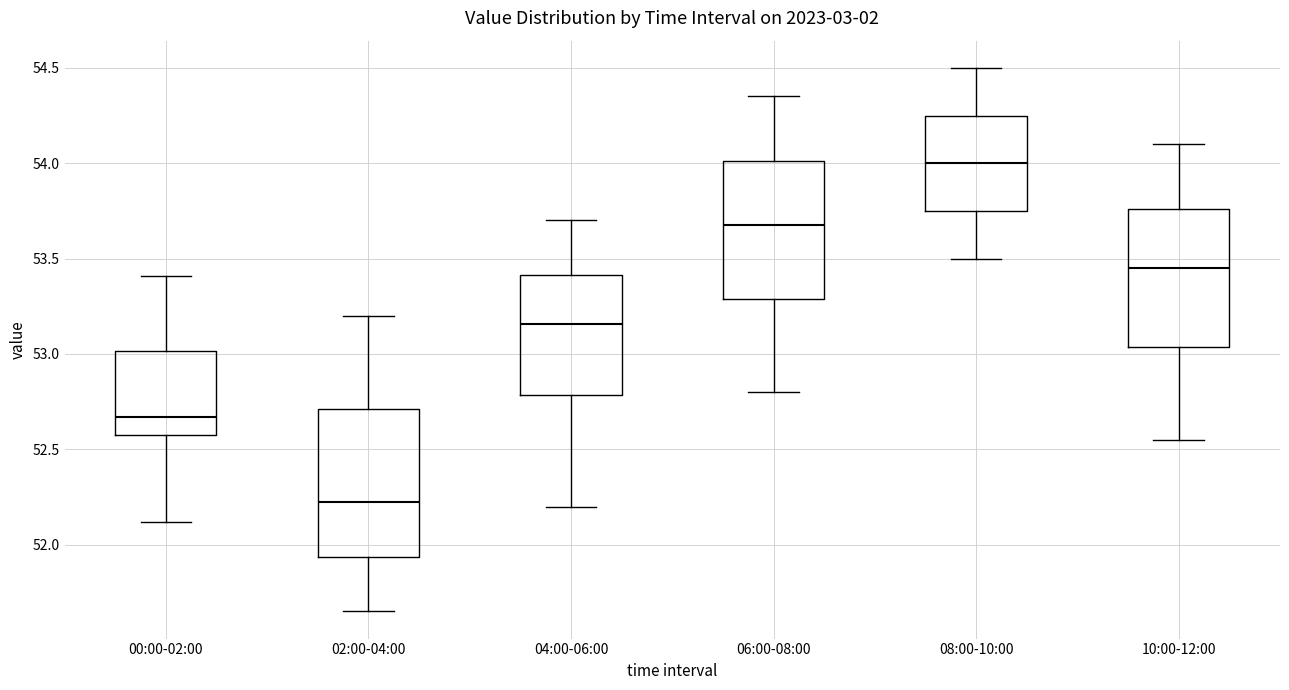

Where is the upper edge of the box for 10:00-12:00 on the y-axis? The values are not printed on the chart, so give them approximately, as read against the axis.

53.75